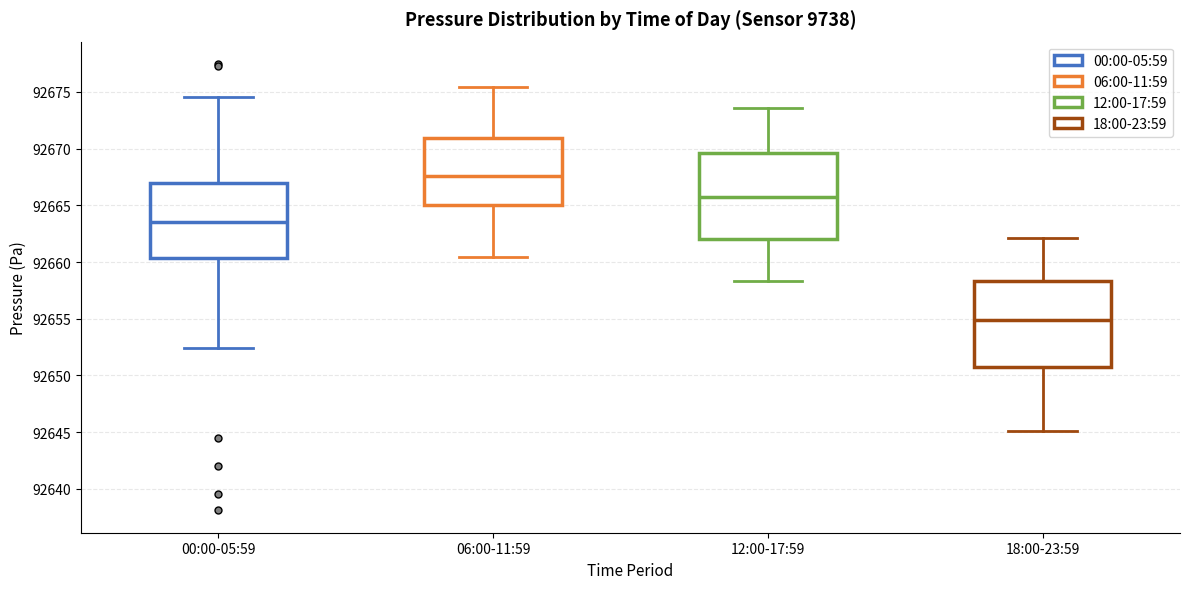

Reading left to right, transcribe this box plot: for each box, give where its median line is, the range the box spans, and where its two whiskers end, as read against the y-axis. The values are not printed on the chart, so give them approximately, as read against the axis.

00:00-05:59: median 92663.5, box 92660.5 to 92667.0, whiskers 92652.5 to 92674.5
06:00-11:59: median 92667.5, box 92665.0 to 92671.0, whiskers 92660.5 to 92675.5
12:00-17:59: median 92666.0, box 92662.0 to 92669.5, whiskers 92658.5 to 92673.5
18:00-23:59: median 92655.0, box 92651.0 to 92658.5, whiskers 92645.0 to 92662.0